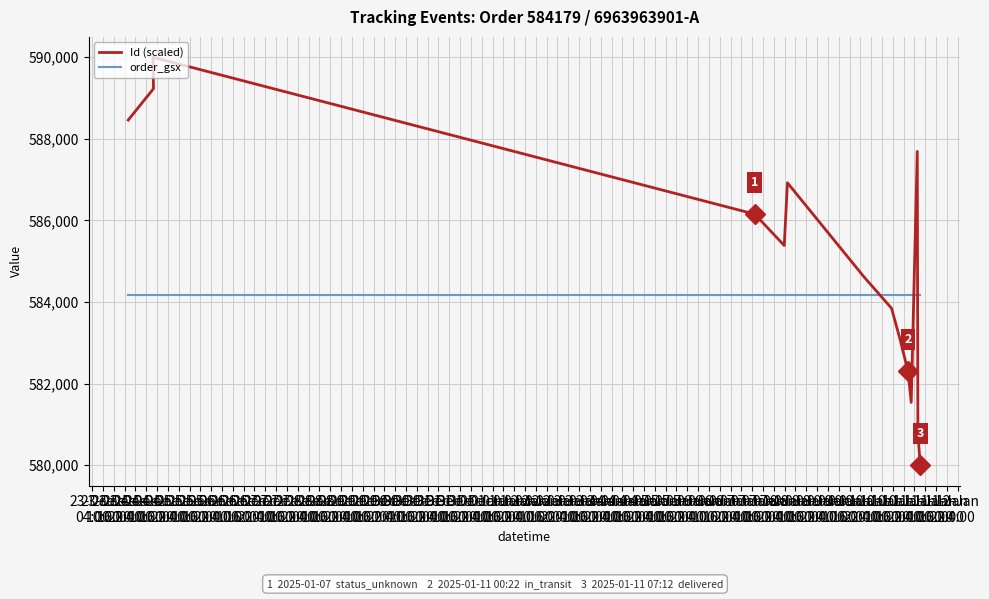

Read the Id (scaled) value at 25-Dec
22:00.

587692.3